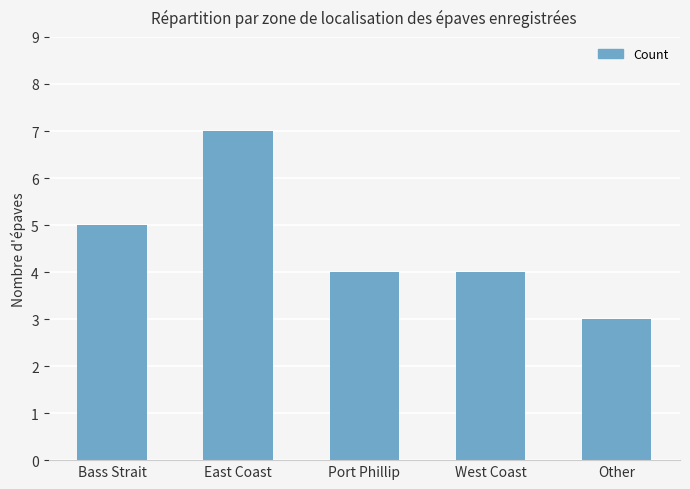

At which category does the chart reach its peak across all series?

East Coast